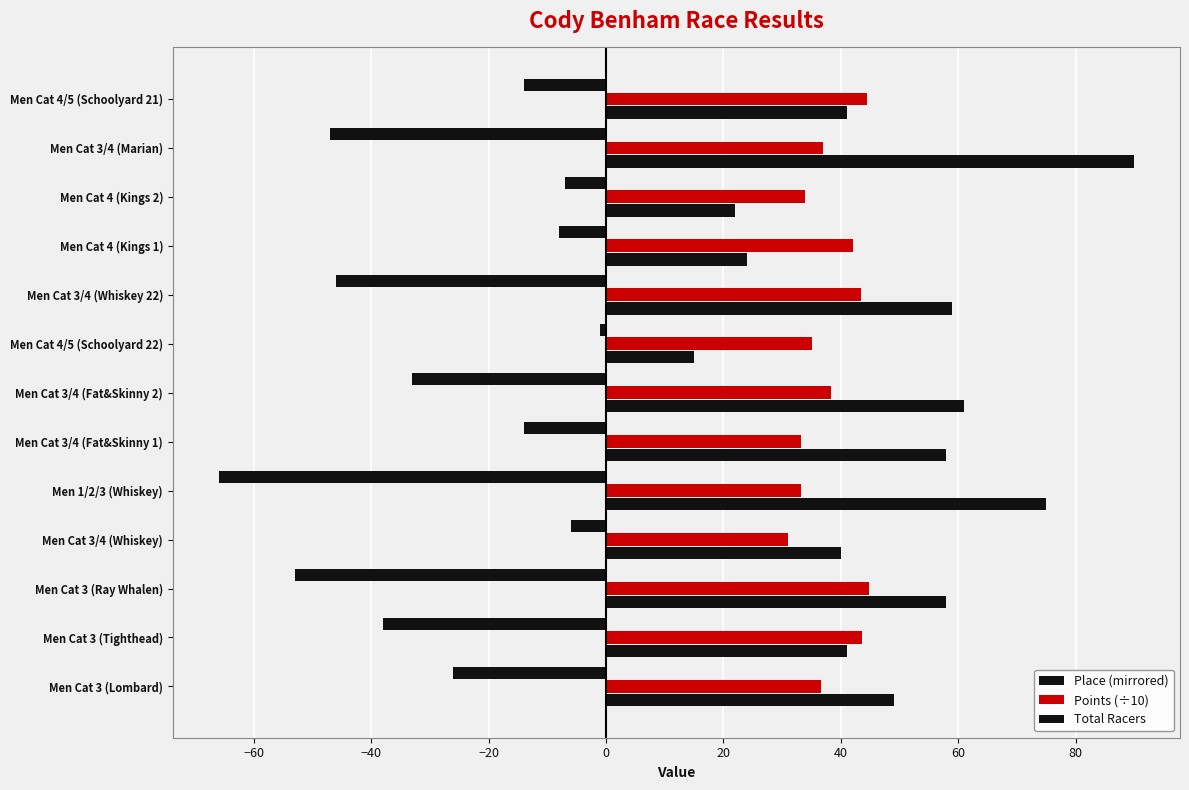

Count the number of categories in the chart.

13